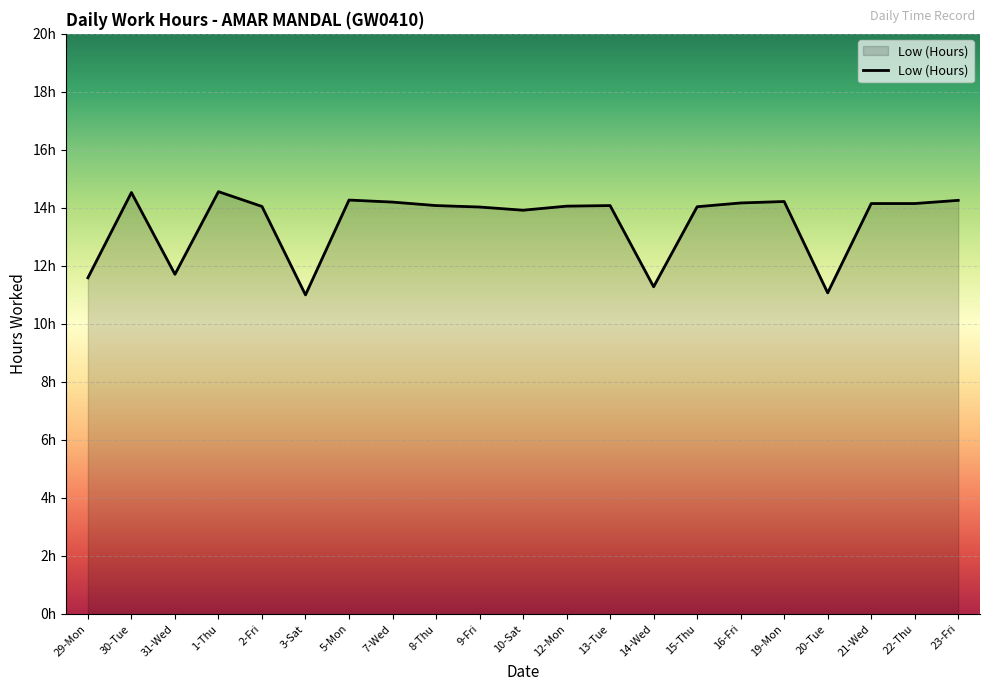

Reading right to left, extract all data points from this chart.

23-Fri=14.3	22-Thu=14.2	21-Wed=14.2	20-Tue=11.1	19-Mon=14.2	16-Fri=14.2	15-Thu=14.0	14-Wed=11.3	13-Tue=14.1	12-Mon=14.1	10-Sat=13.9	9-Fri=14.0	8-Thu=14.1	7-Wed=14.2	5-Mon=14.3	3-Sat=11.0	2-Fri=14.1	1-Thu=14.6	31-Wed=11.7	30-Tue=14.5	29-Mon=11.6